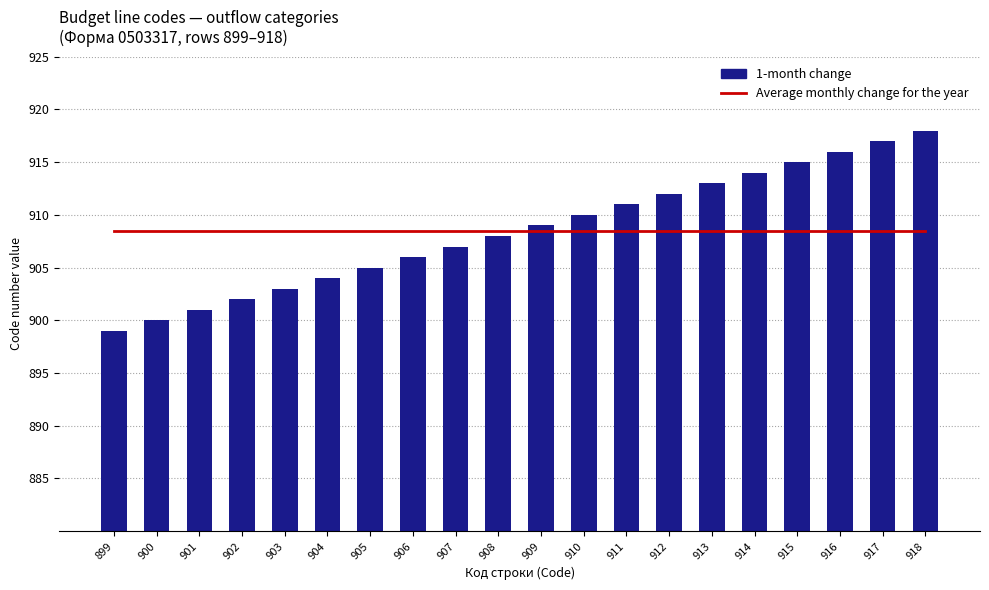

Is it true that 1-month change equals 274.1 at 901?

False